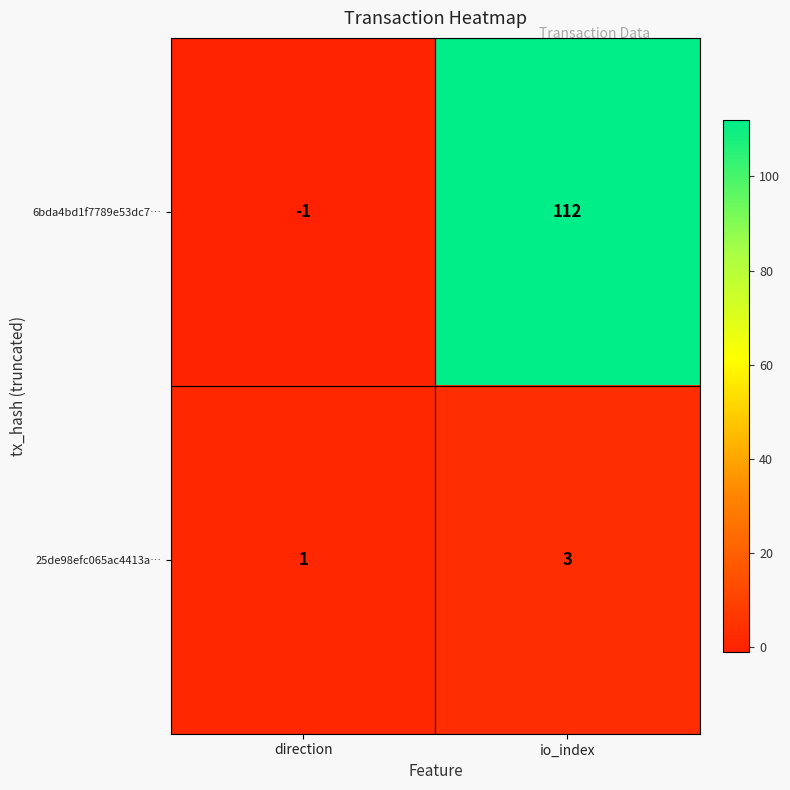

Reading left to right, list all the values displayed in this chart.

6bda4bd1f7789e53dc7…: direction=-1	io_index=112
25de98efc065ac4413a…: direction=1	io_index=3